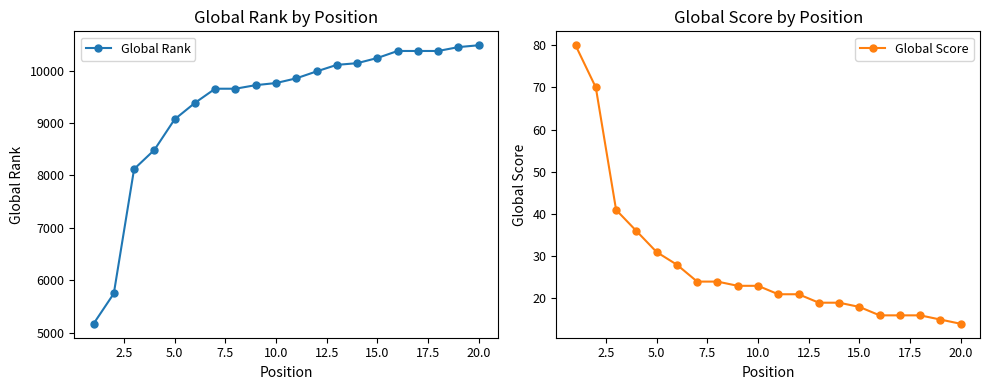

Reading left to right, list all the values displayed in this chart.

Global Rank: 5169	5747	8121	8486	9070	9383	9654	9654	9722	9762	9852	9984	10109	10141	10240	10374	10374	10374	10448	10483
Global Score: 80	70	41	36	31	28	24	24	23	23	21	21	19	19	18	16	16	16	15	14